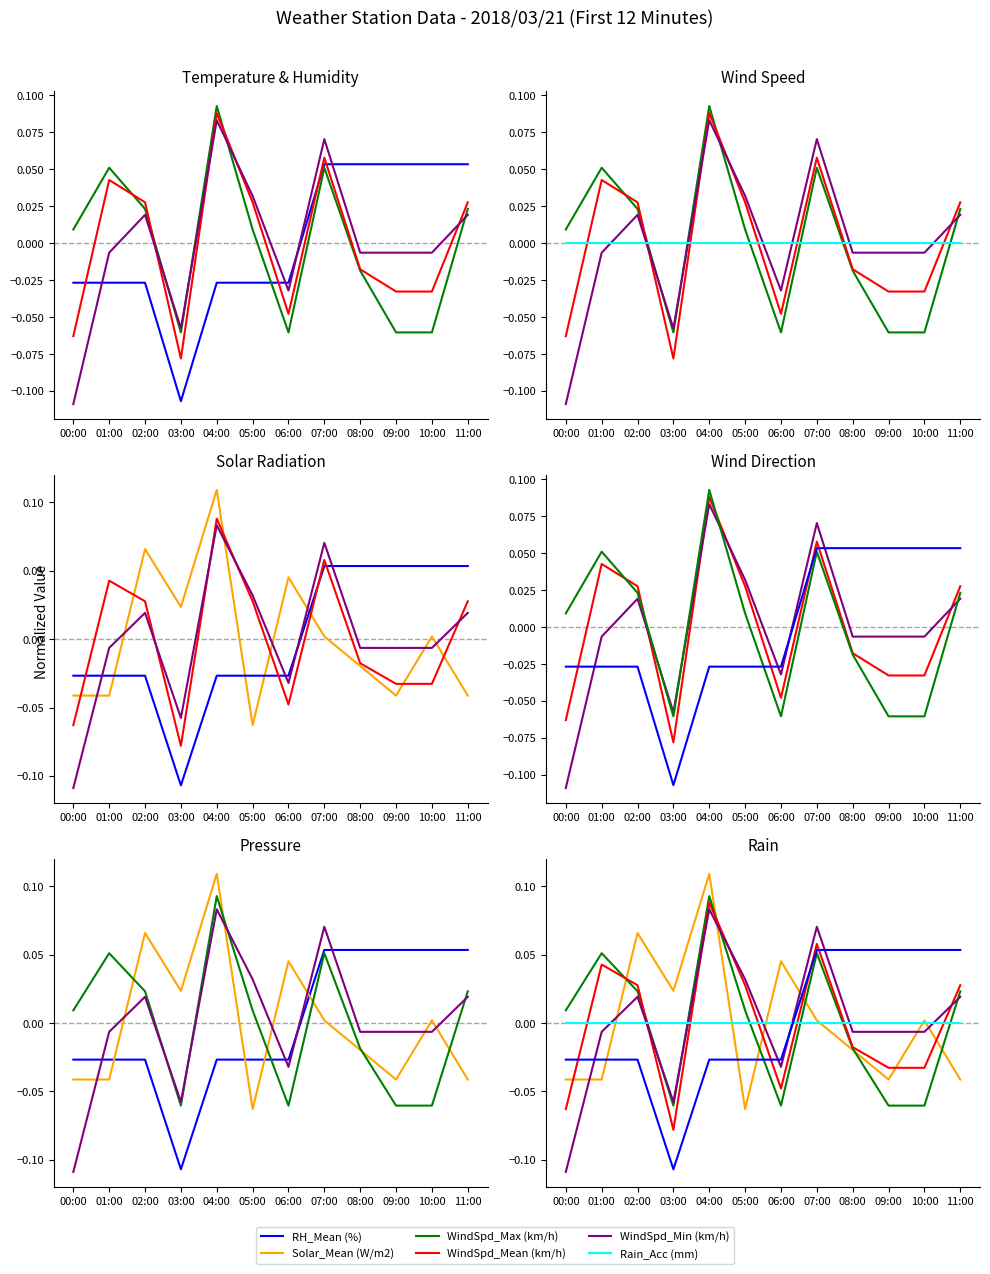

What is the difference between the maximum and minimum values in the RH_Mean (%) series?

0.2